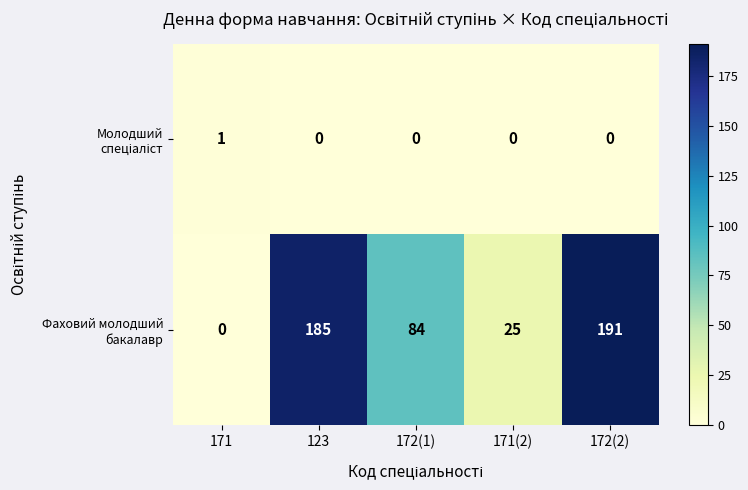

At which category is the sum across all series the highest?

172(2)